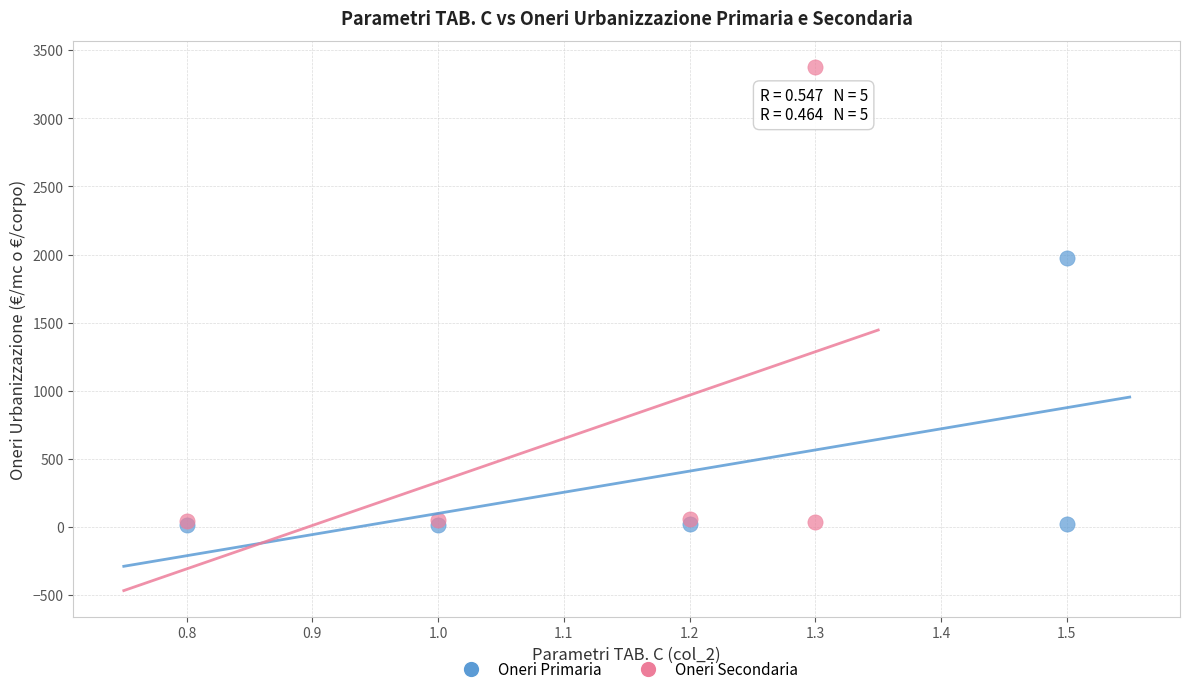

Which series has the largest Y range (max minus min)?

Oneri Secondaria